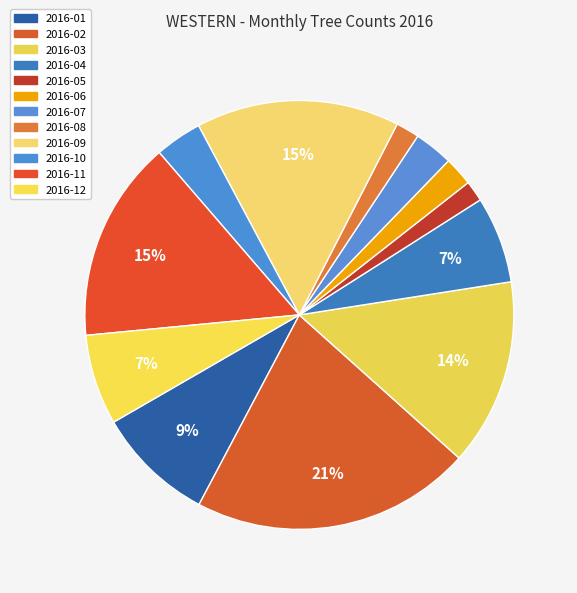

Count the number of slices in the pie.

12